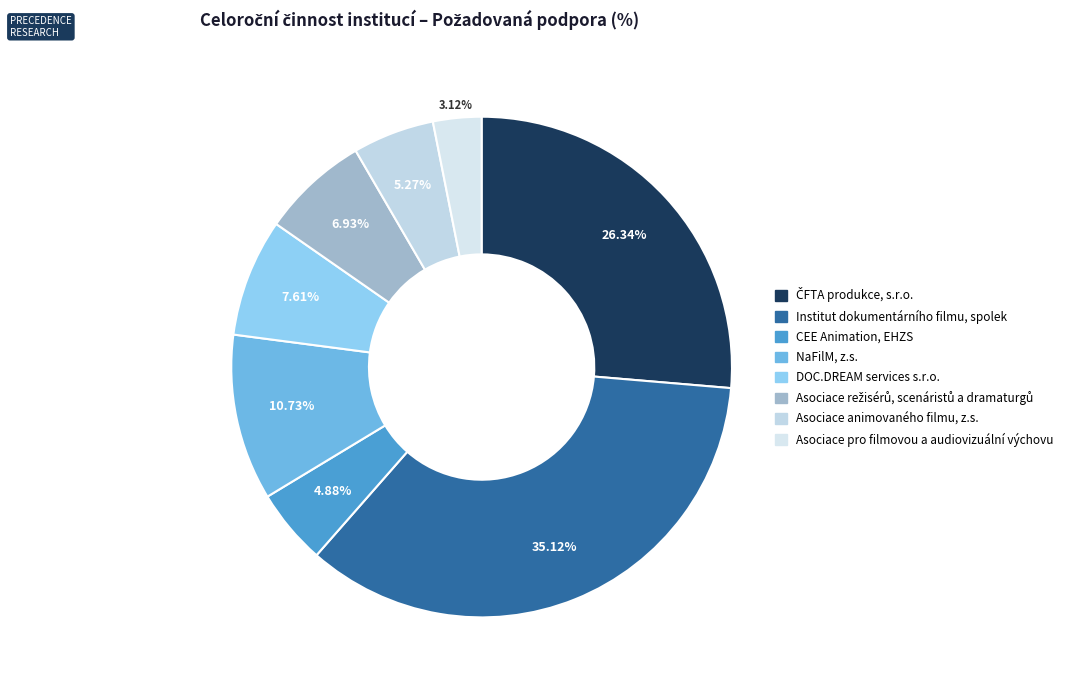

Rank the categories by value from lowest to highest.

Asociace pro filmovou a audiovizuální výchovu, CEE Animation, EHZS, Asociace animovaného filmu, z.s., Asociace režisérů, scenáristů a dramaturgů, DOC.DREAM services s.r.o., NaFilM, z.s., ČFTA produkce, s.r.o., Institut dokumentárního filmu, spolek